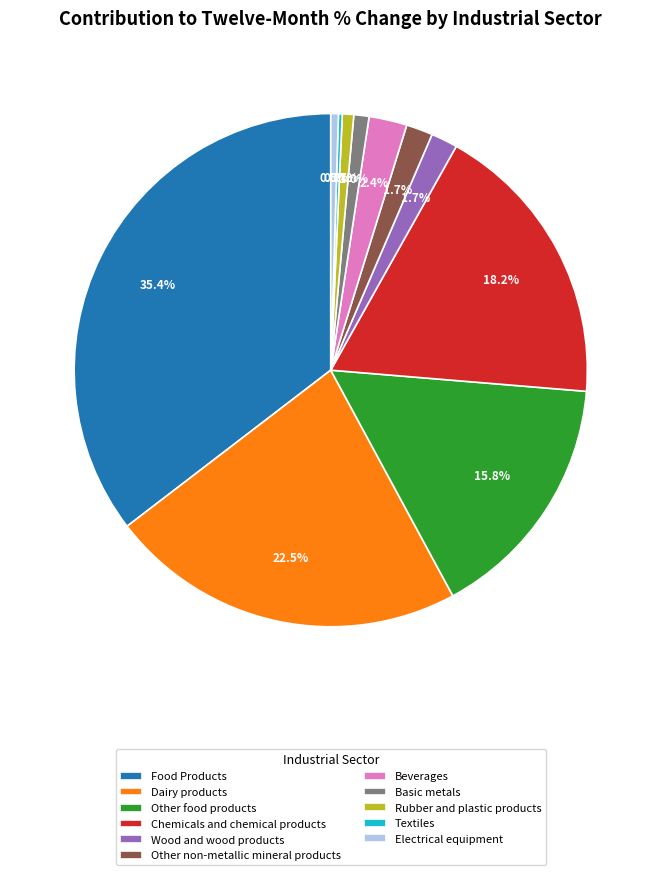

What portion of the pie excludes Electrical equipment?

99.5%